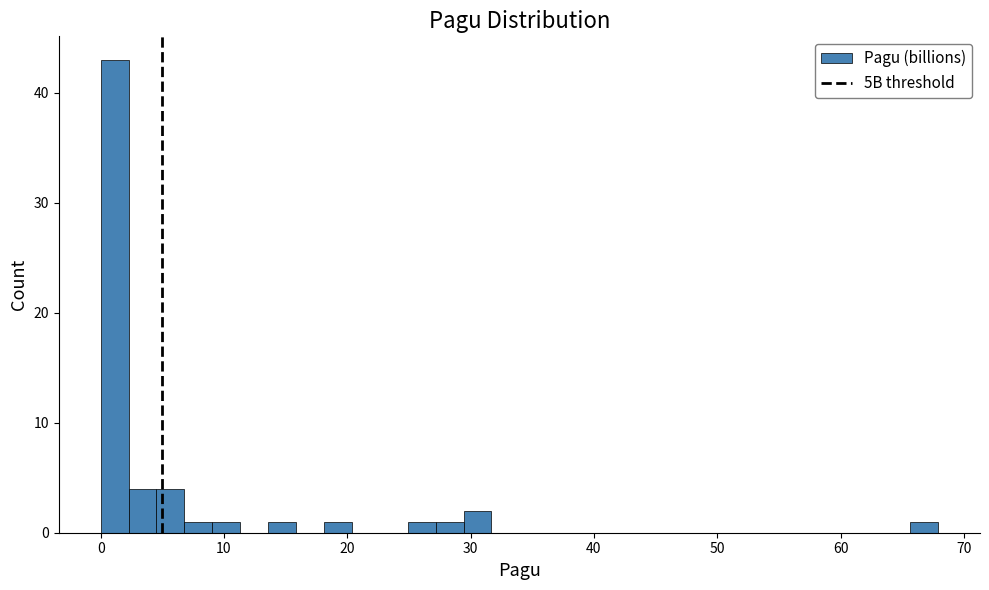

Around what value on the x-axis is the tallest bar? Give the approximate position of its centre, as read against the axis.

1